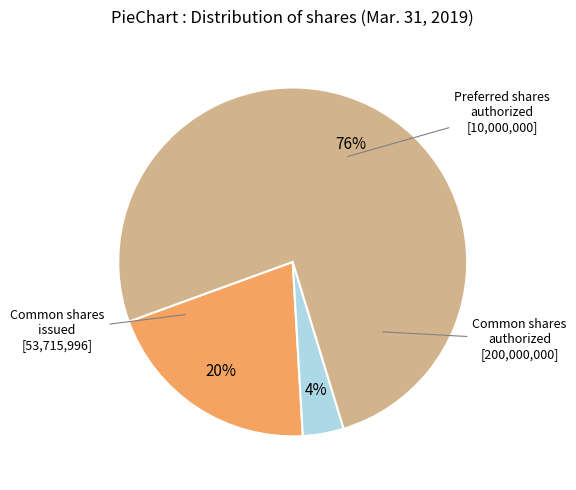

How many segments does this pie chart have?

3